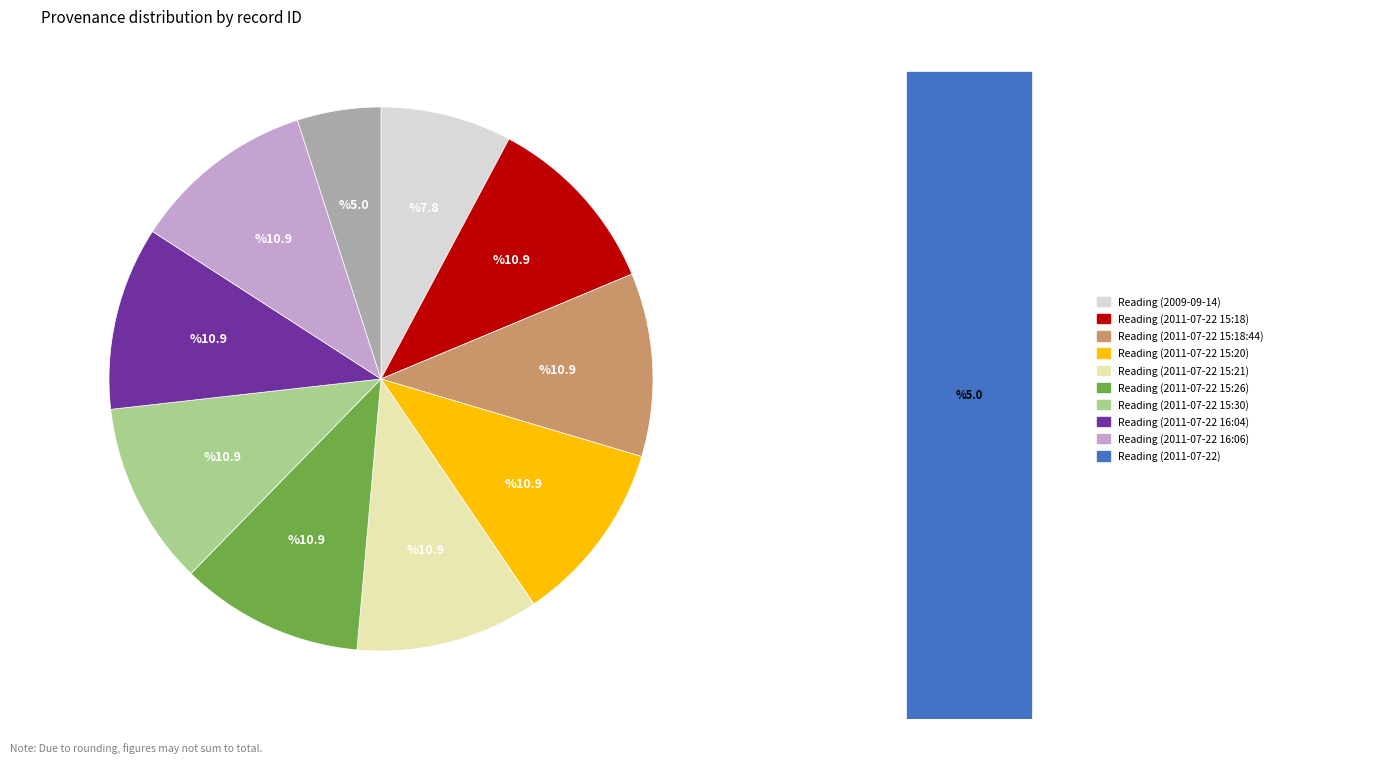

How many slices are in this pie chart?

10